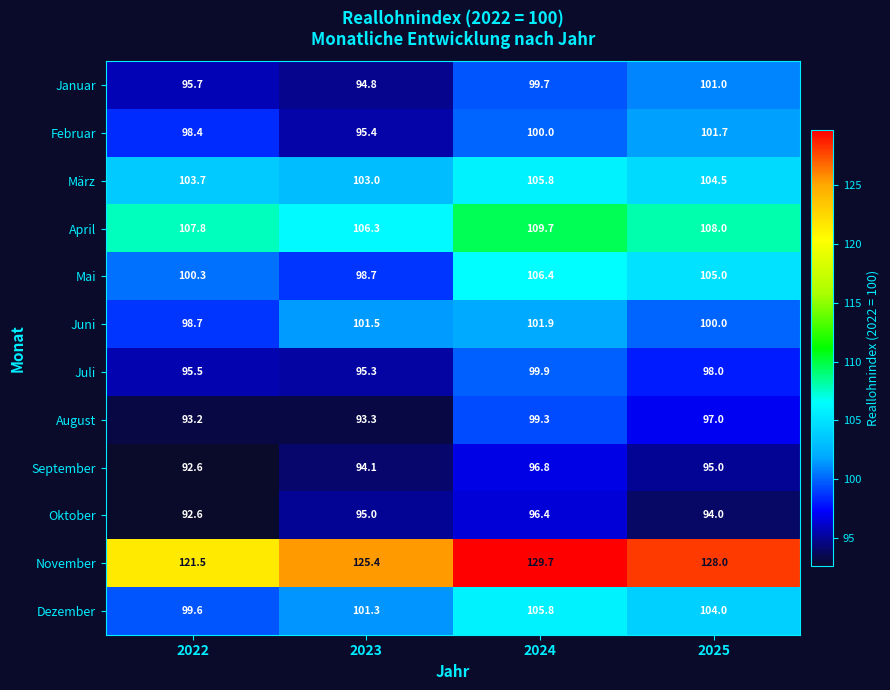

What is the difference between the second highest and second lowest values in the Oktober series?

1.0